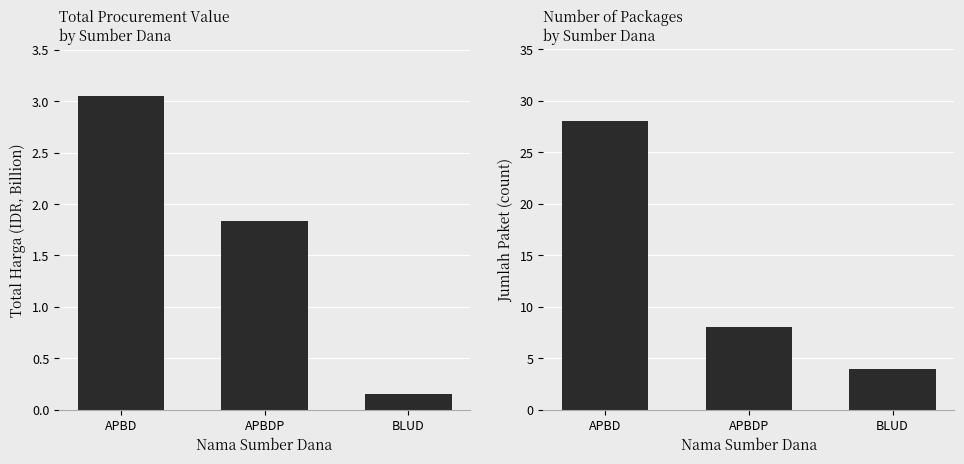

What is the lowest value of the Jumlah Paket series?

4.0